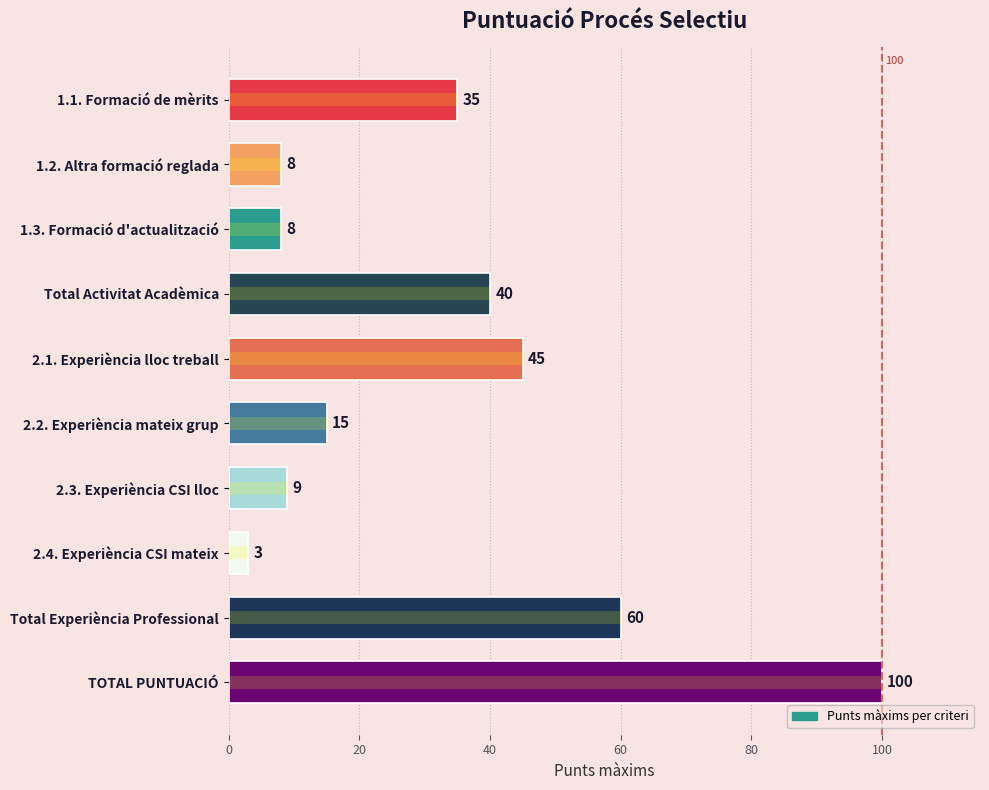

Reading left to right, what are all the values shown in this chart?

35	8	8	40	45	15	9	3	60	100